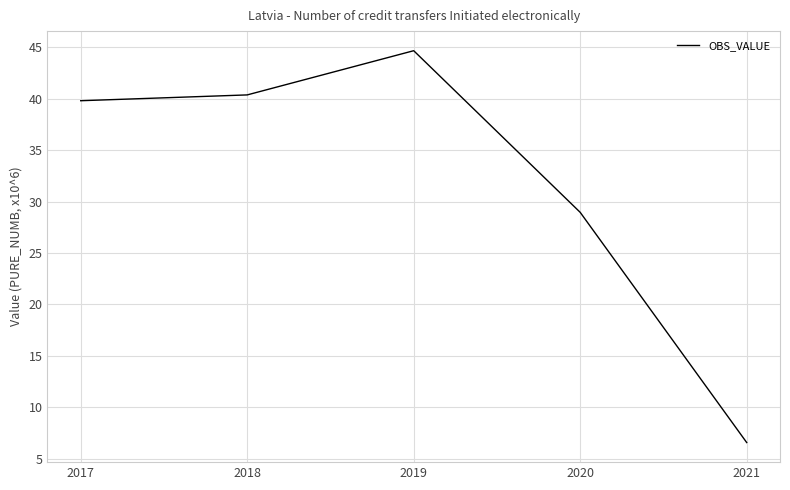

Reading right to left, list all the values displayed in this chart.

2021=6.6	2020=28.9	2019=44.6	2018=40.4	2017=39.8